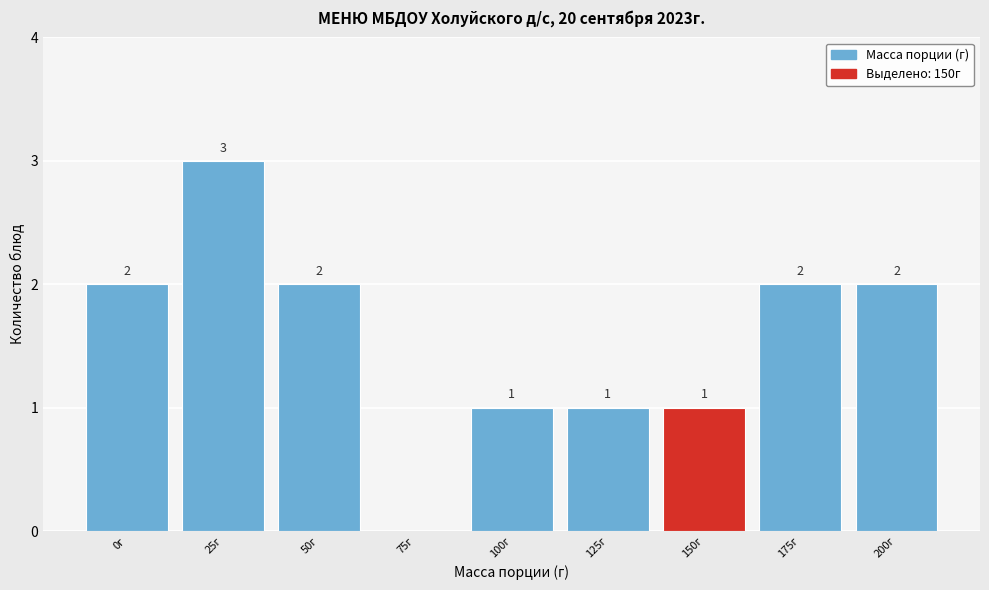

Reading right to left, list all the values displayed in this chart.

200г=2	175г=2	150г=1	125г=1	100г=1	75г=0	50г=2	25г=3	0г=2